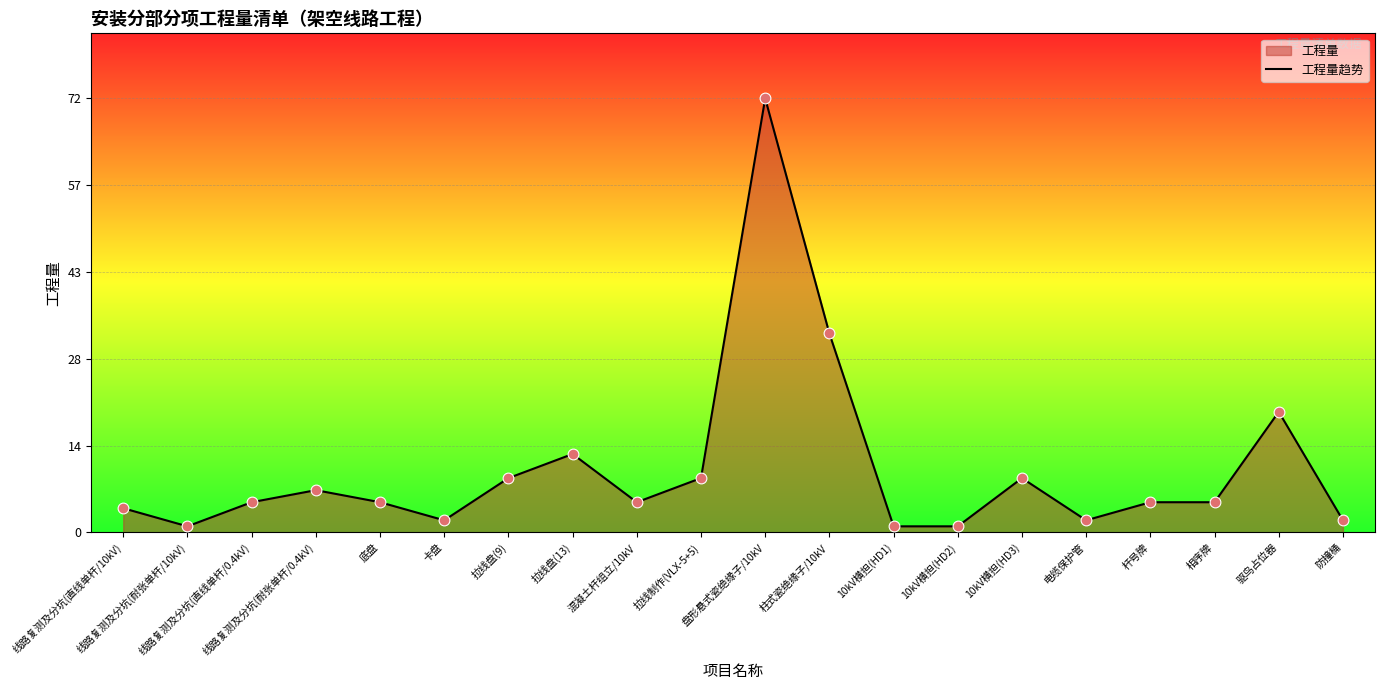

Approximately how many times larger is the value at 防撞桶 compared to 线路复测及分坑(直线单杆/0.4kV)?

0.4